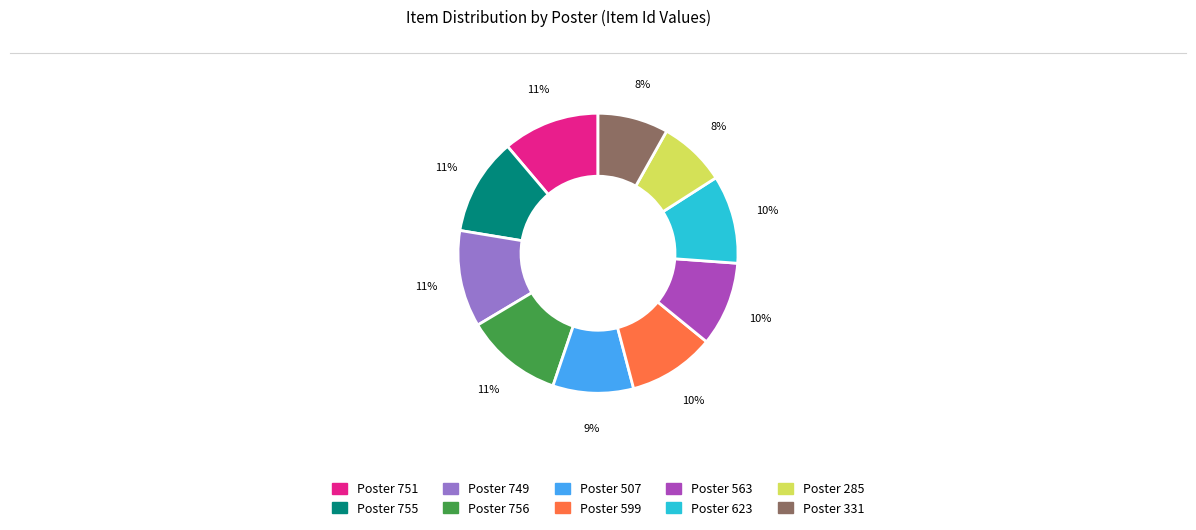

To the nearest percent, what is the combined percentage of Poster 507 and Poster 749?

20%